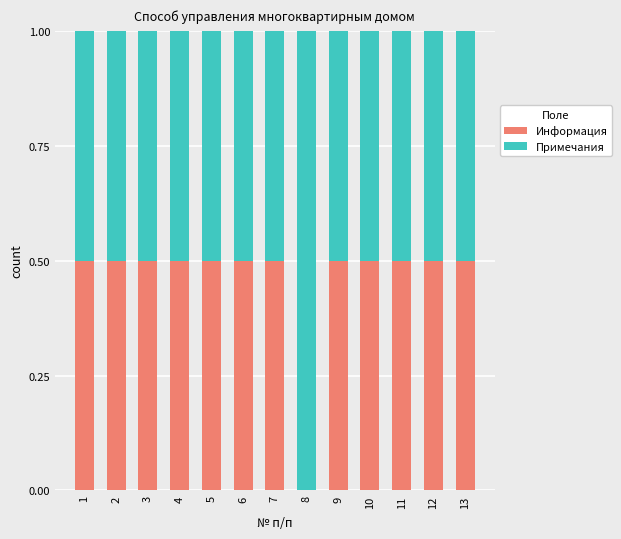

What is the total value across all series at 12?

1.0